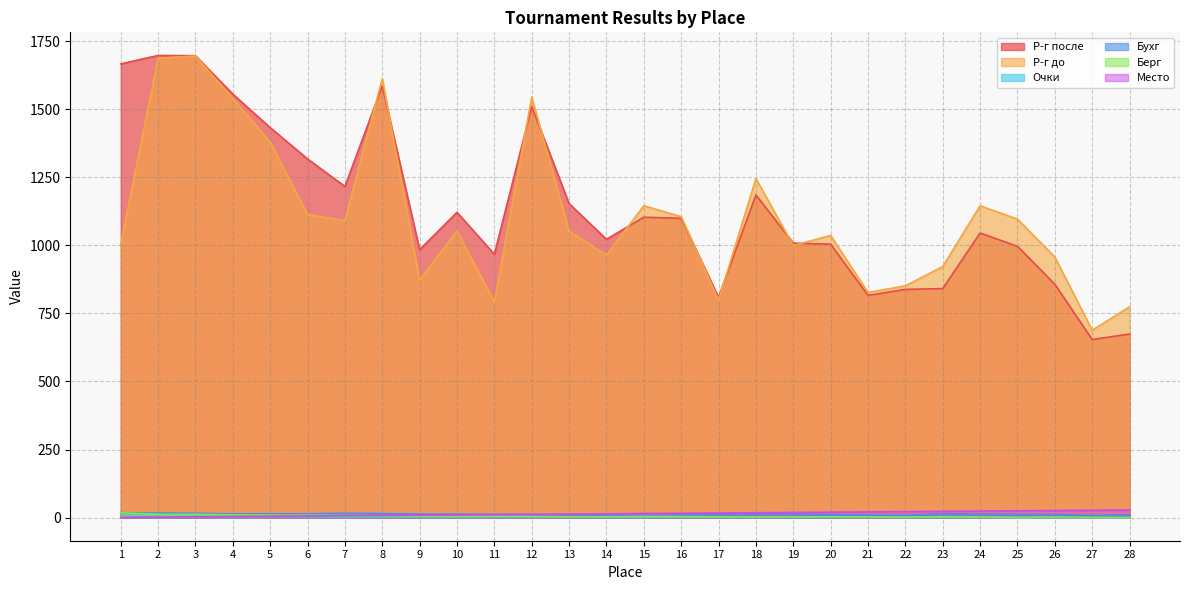

Which series has the largest range (max minus min)?

Р-г после